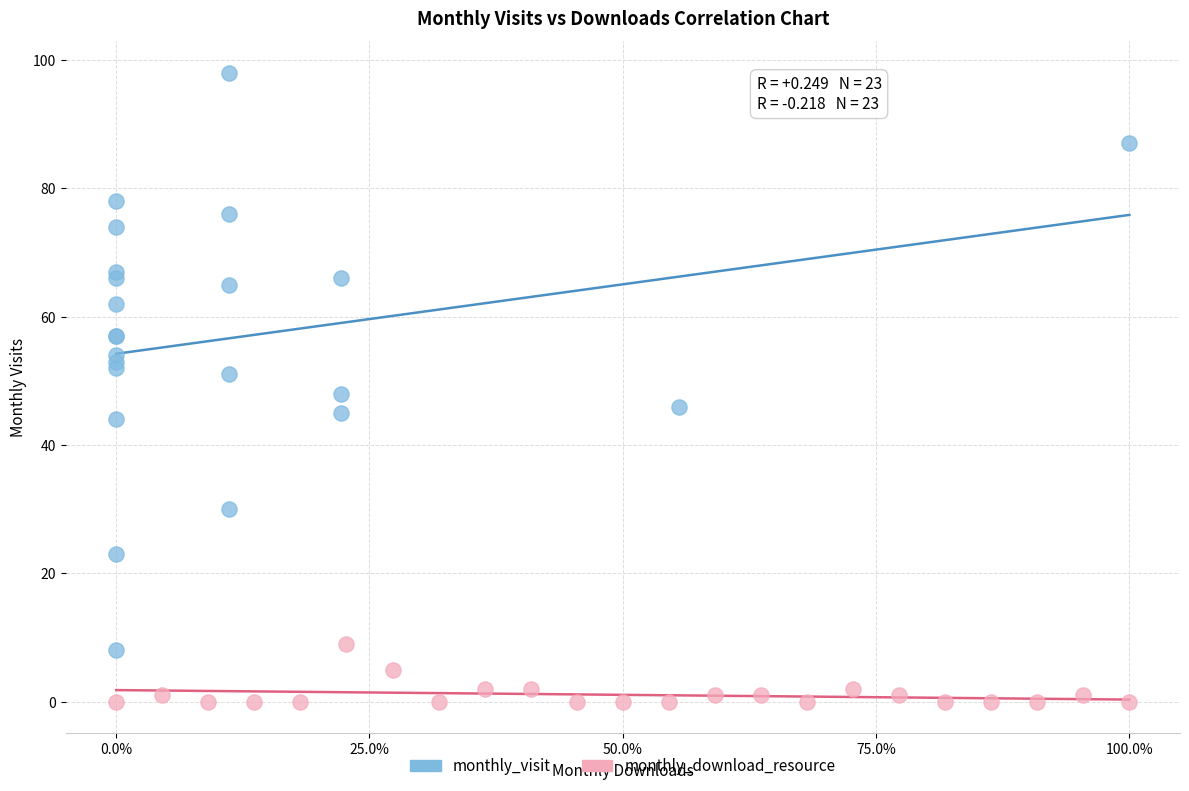

Which series has the largest Y range (max minus min)?

monthly_visit